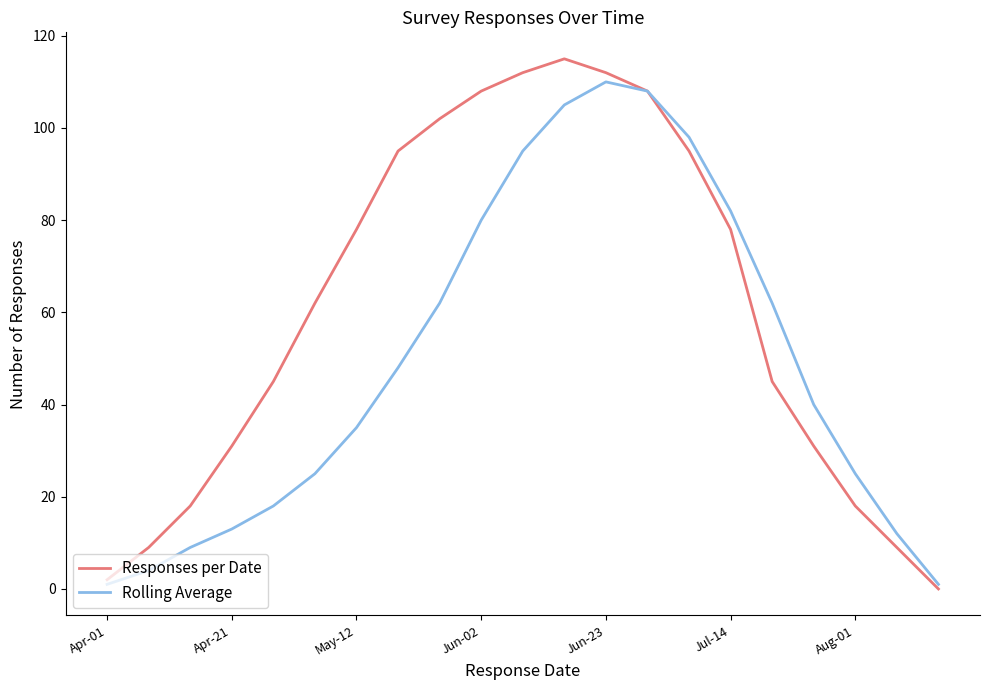

What is the greatest value displayed?

115